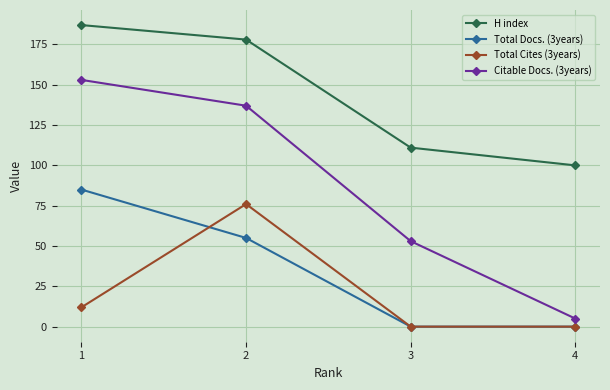

The value of Total Docs. (3years) at 3 is 0. True or false?

True